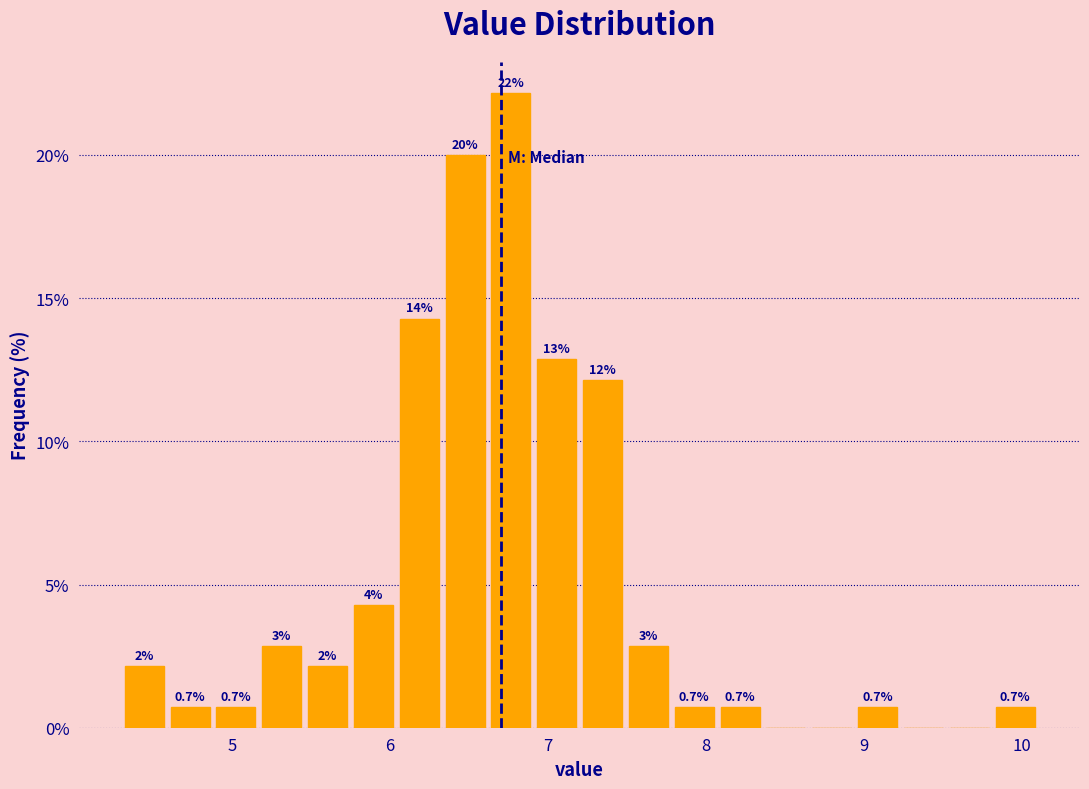

Read against the x-axis, roughly where is the centre of the tallest bar?

6.8